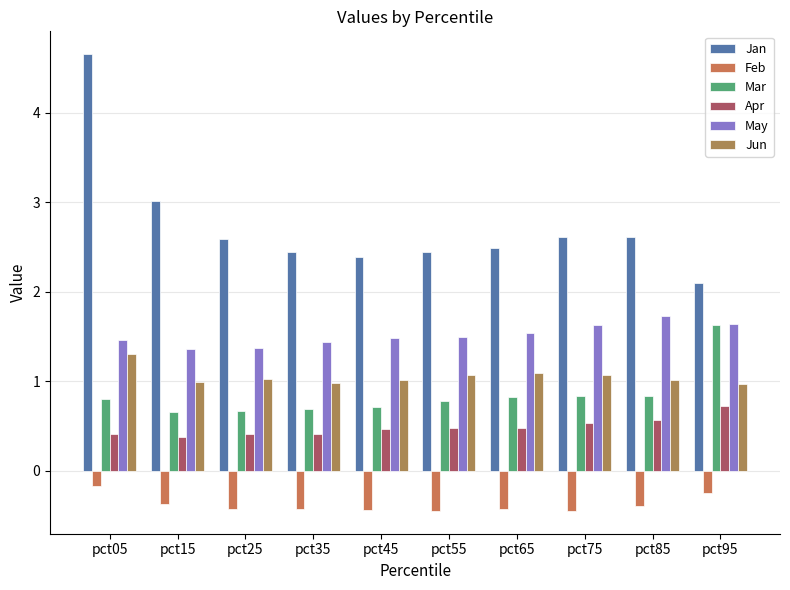

How many data points does each series have?

10